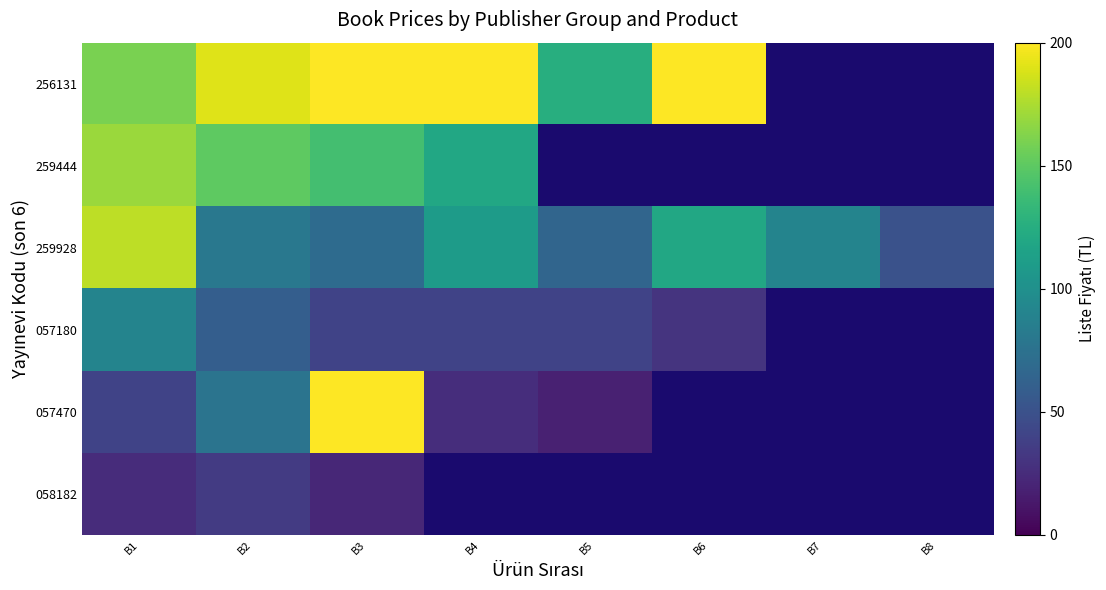

How many series are shown in this chart?

6